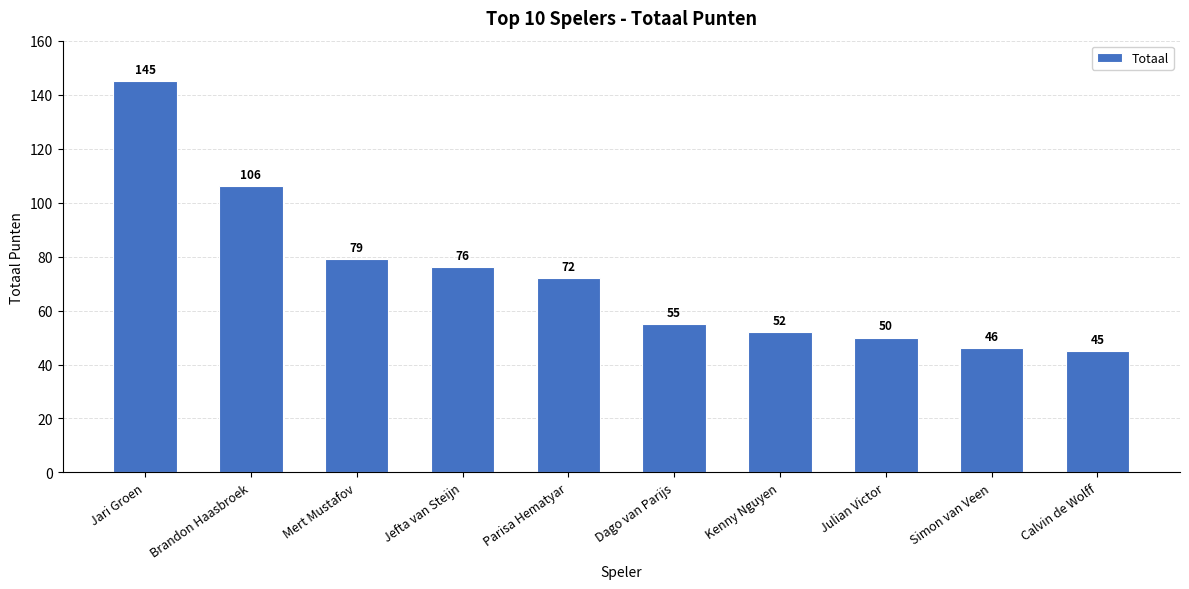

What is the value of the 8th bar from the left?

50